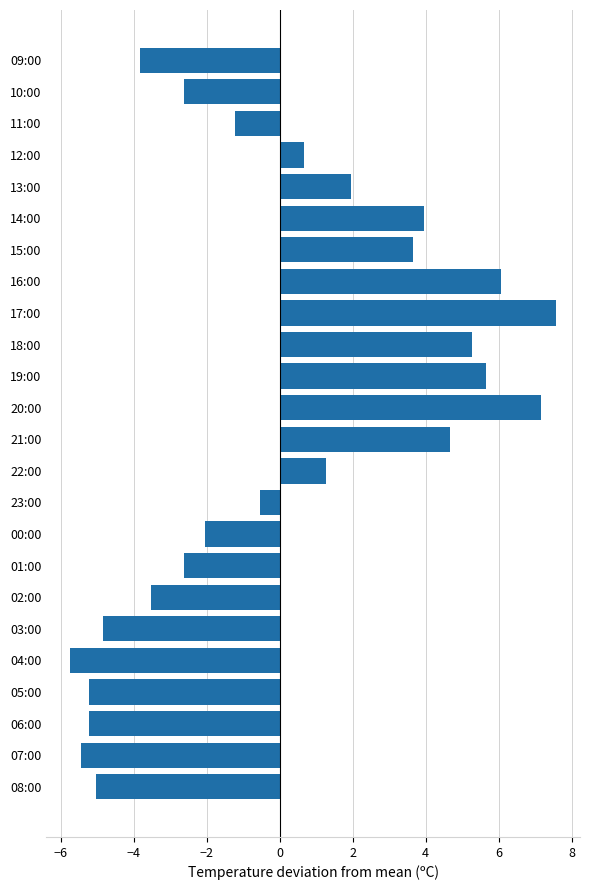

How many data points does each series have?

24